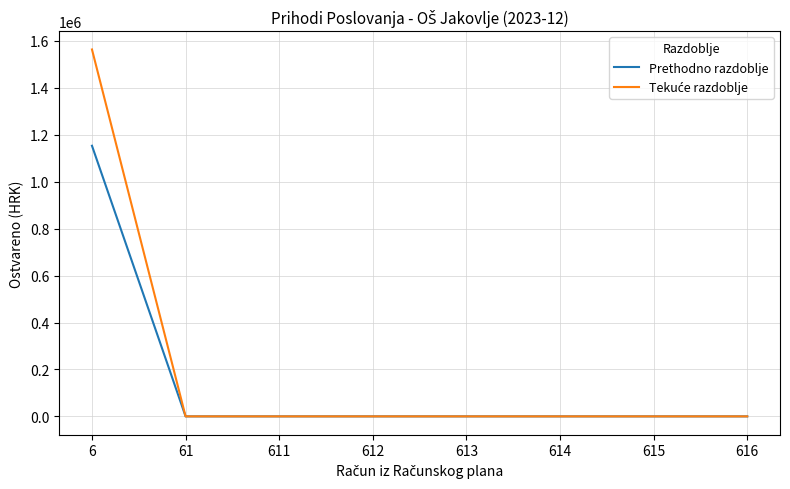

What is the total value across all series at 6?

2716437.8